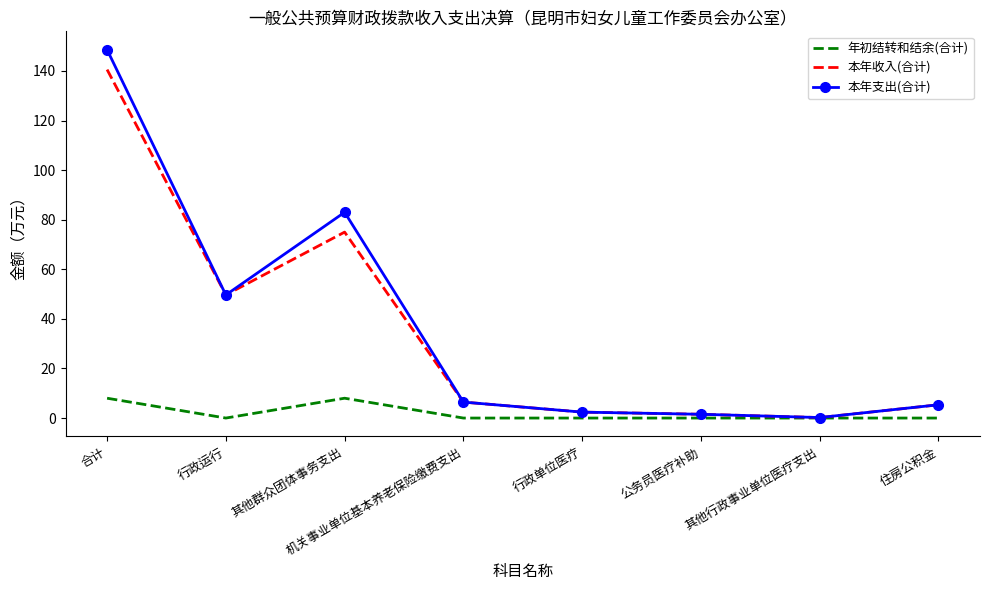

How many values in the 本年支出(合计) series exceed 6?

4